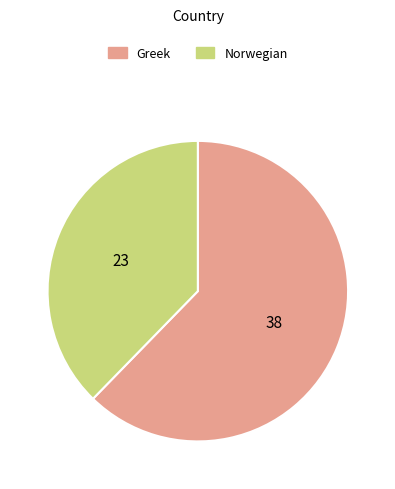

Is the sum of Norwegian and Greek greater than half?

Yes